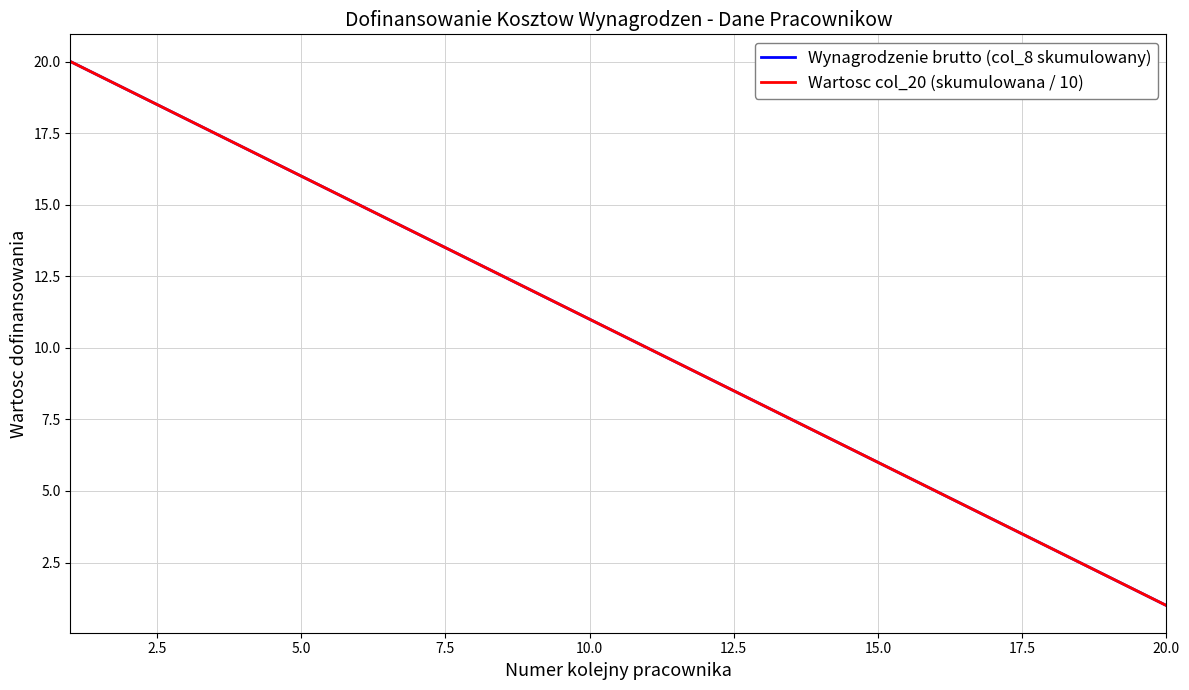

At how many categories does at least one series exceed 12?

8